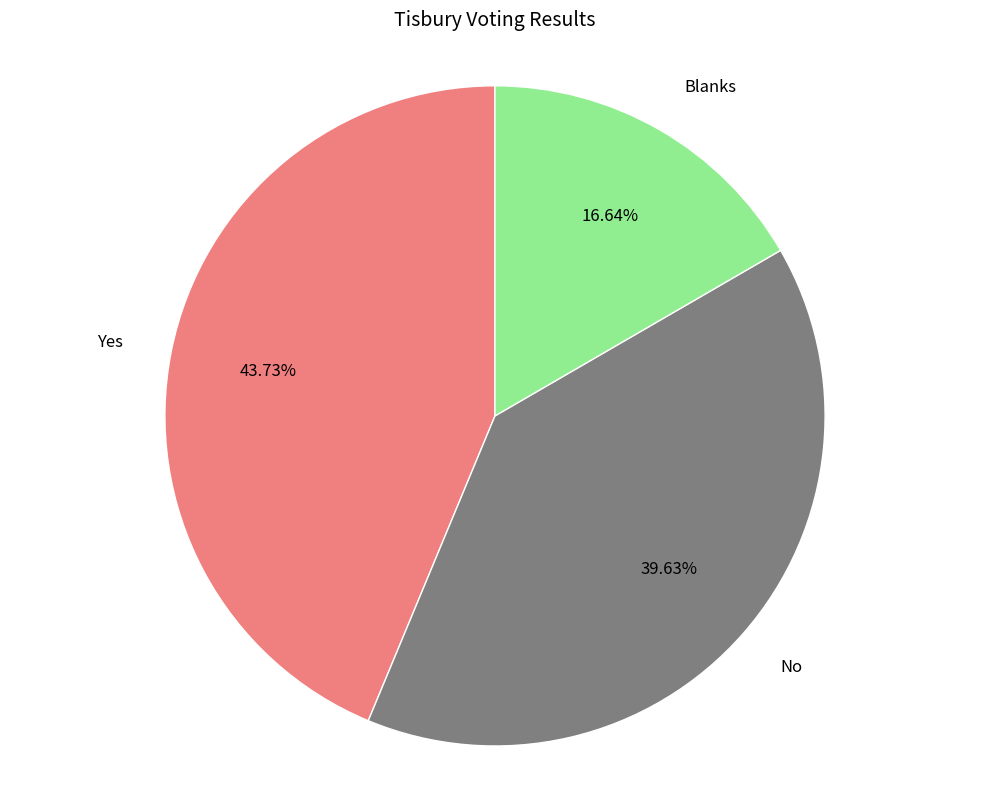

The No slice represents 40% of the pie. True or false?

True